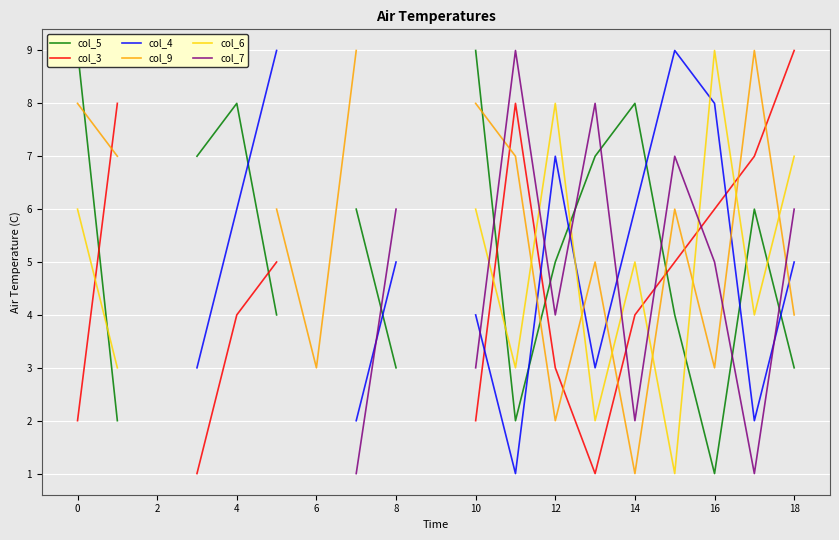

How many data points in col_7 are less than 2?

2